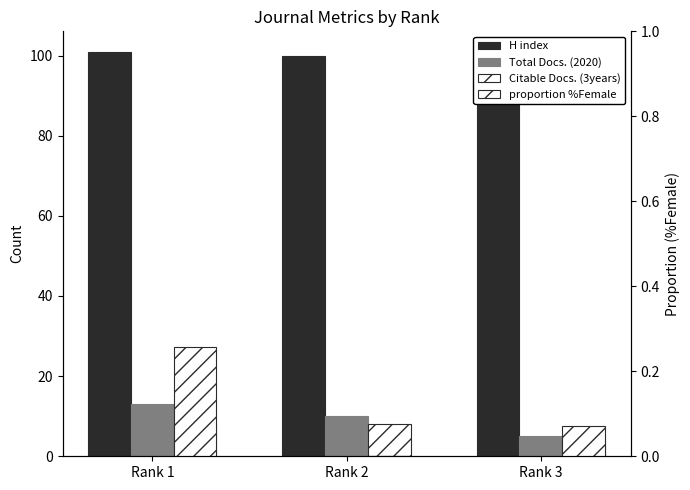

What is the spread (max minus min) of values at Rank 2?

100.0